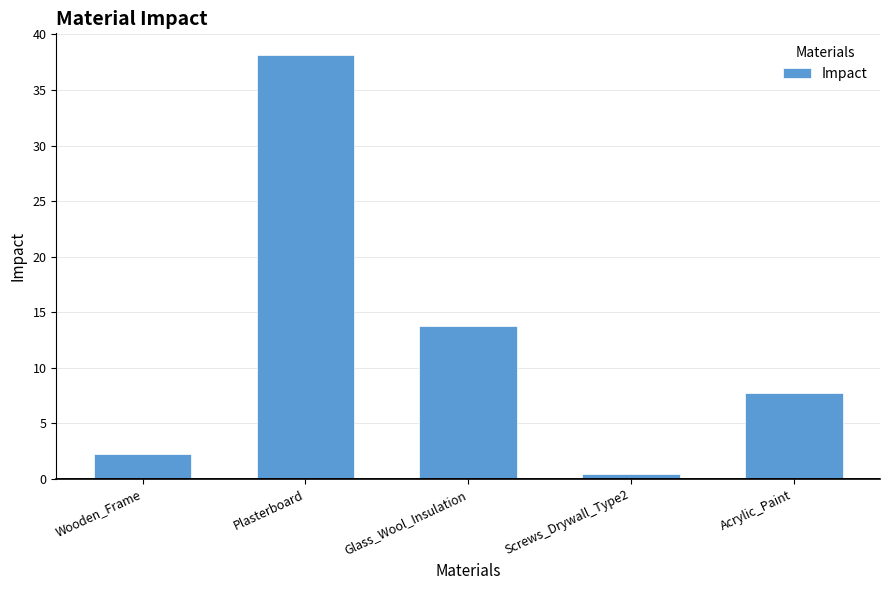

Which label corresponds to the smallest value in the chart?

Screws_Drywall_Type2